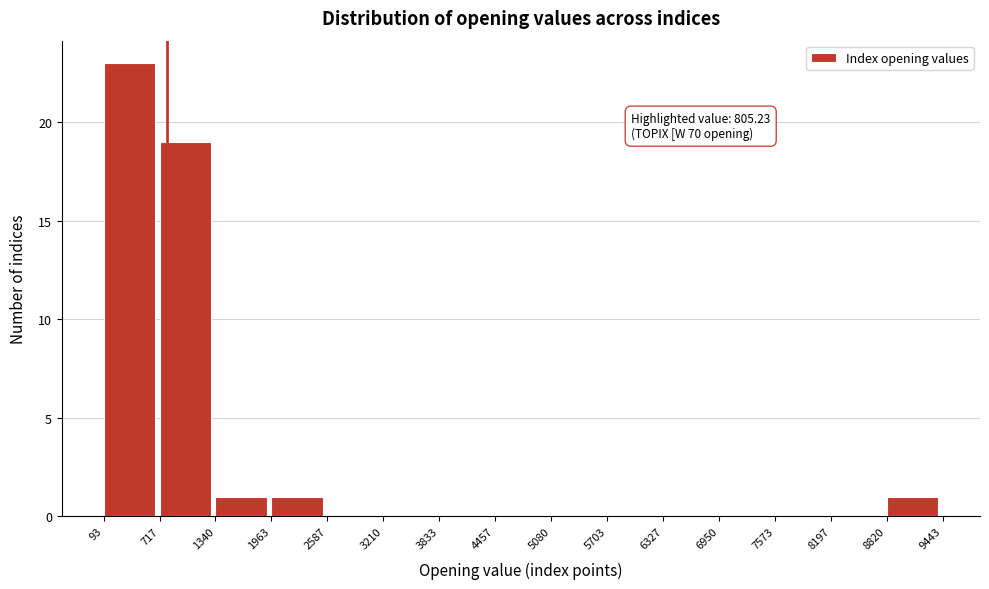

Which range on the x-axis has the tallest bar?

93 to 717